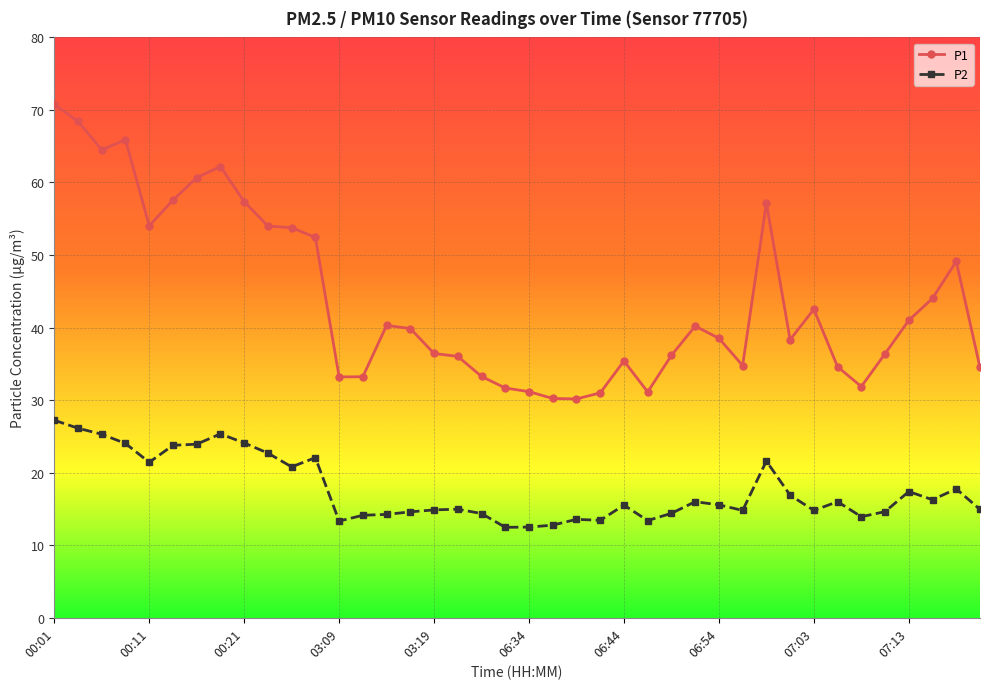

Which series has the widest spread of values?

P1